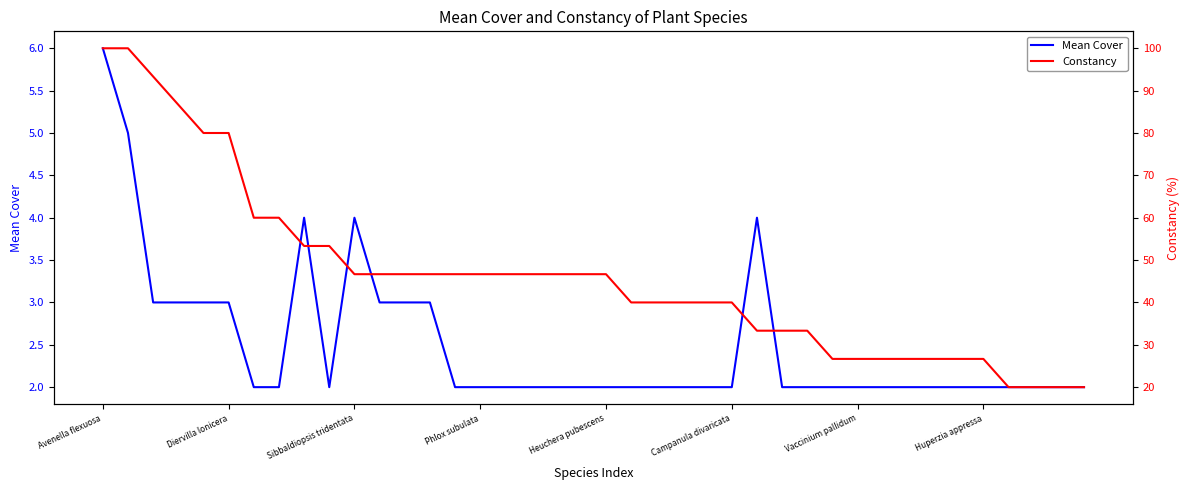

What is the minimum value shown in the chart?

2.0